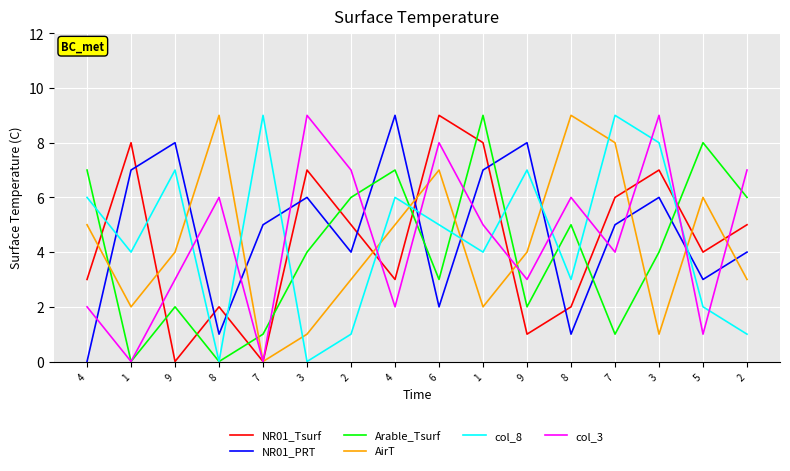

What is the difference between the highest and lowest values at 8?

9